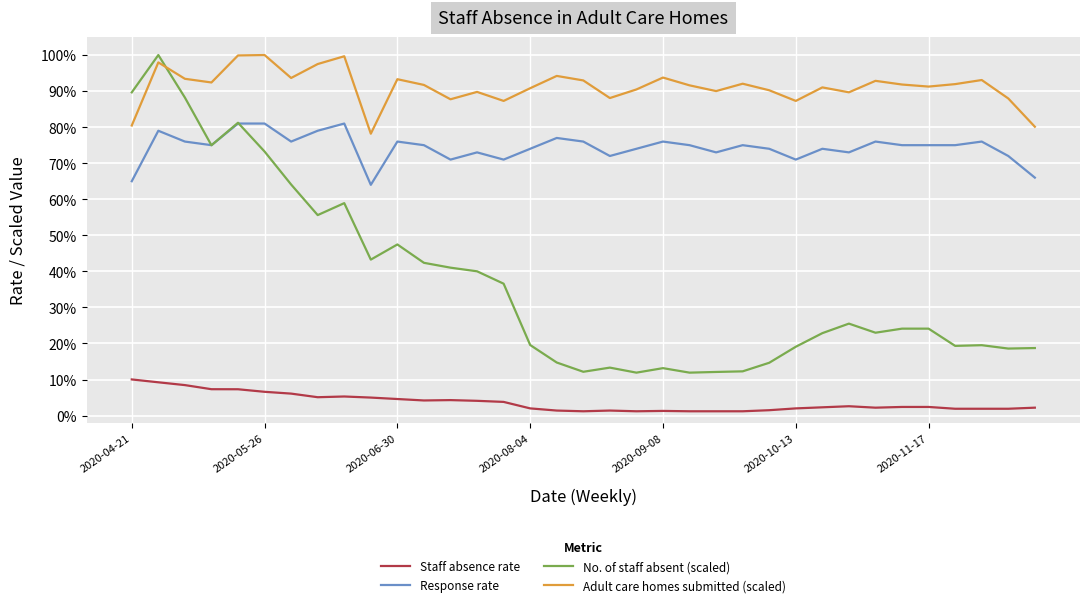

Is this an area chart (filled region under the line)?

No